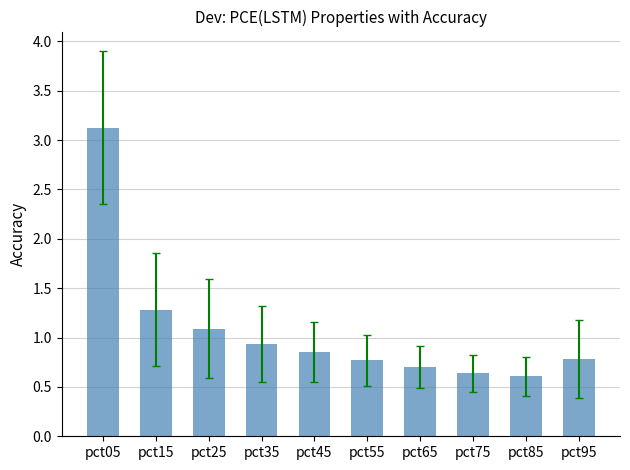

What is the difference between the second highest and second lowest values?

0.6